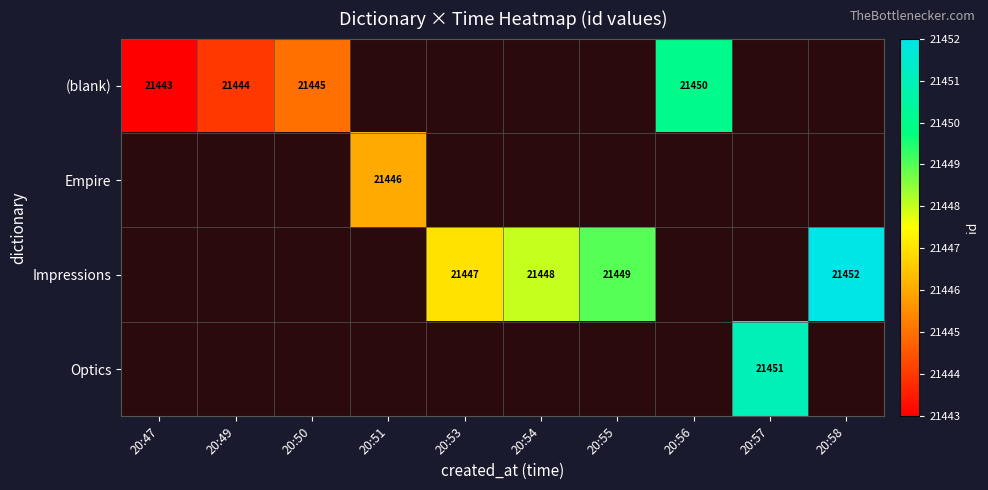

What is the difference between the (blank) values at 20:50 and 20:49?

1.0